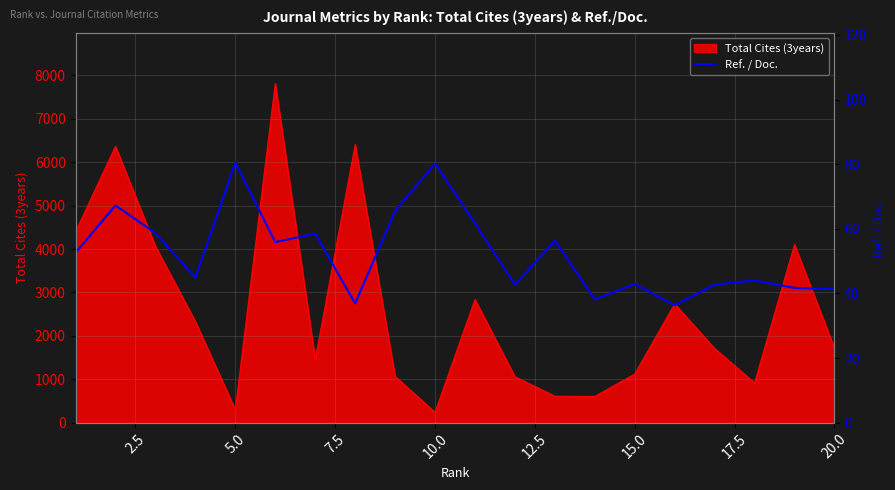

What is the minimum value for Total Cites (3years)?

238